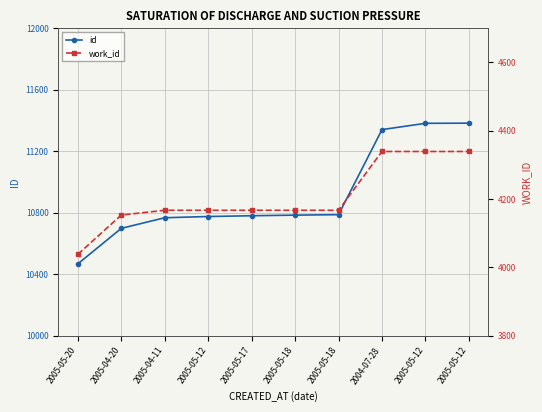

True or false: id and work_id intersect in this chart.

False